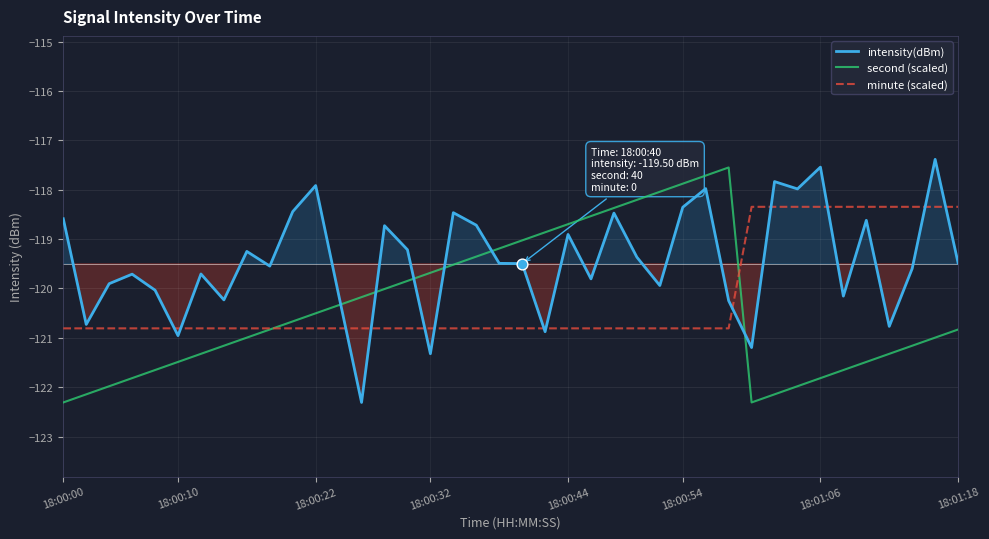

Which series contains the lowest Y value?

intensity(dBm)